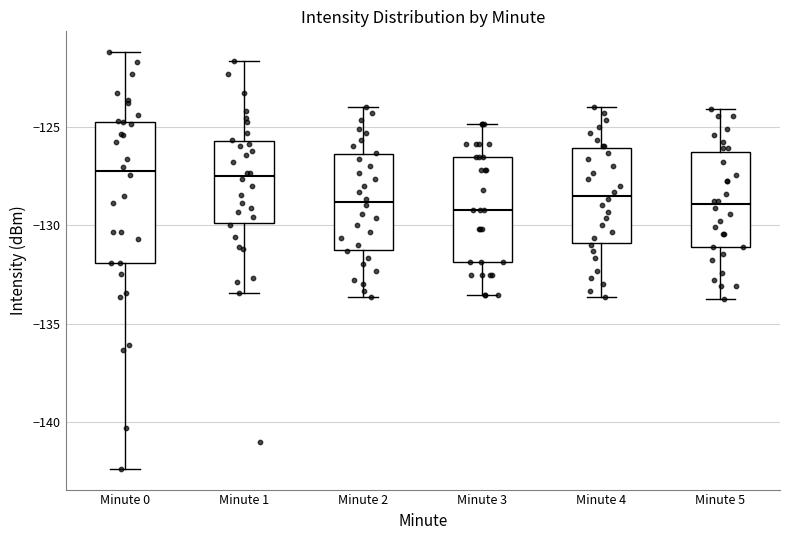

Where does the median line of the box for Minute 4 sit on the y-axis? The values are not printed on the chart, so give them approximately, as read against the axis.

-128.5